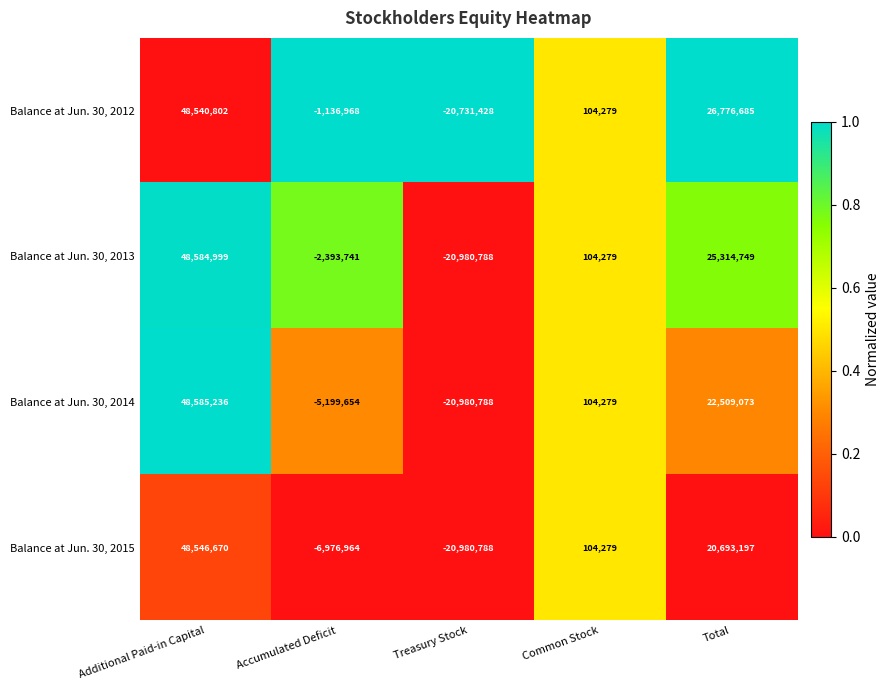

Which series changed the most between Accumulated Deficit and Common Stock?

Balance at Jun. 30, 2015